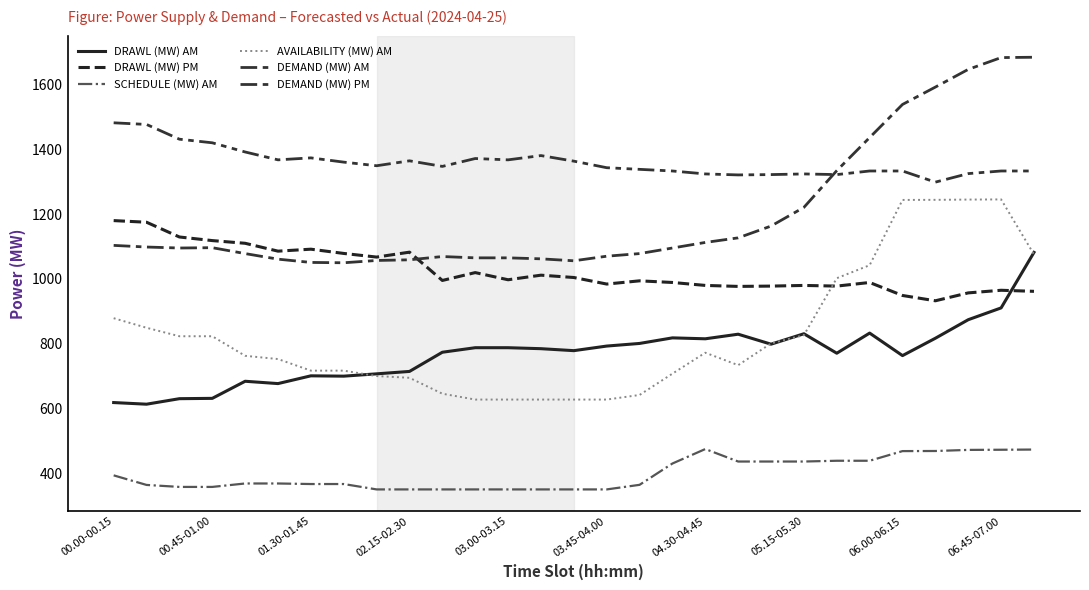

Where does the AVAILABILITY (MW) AM series first go above 763?

00.00-00.15